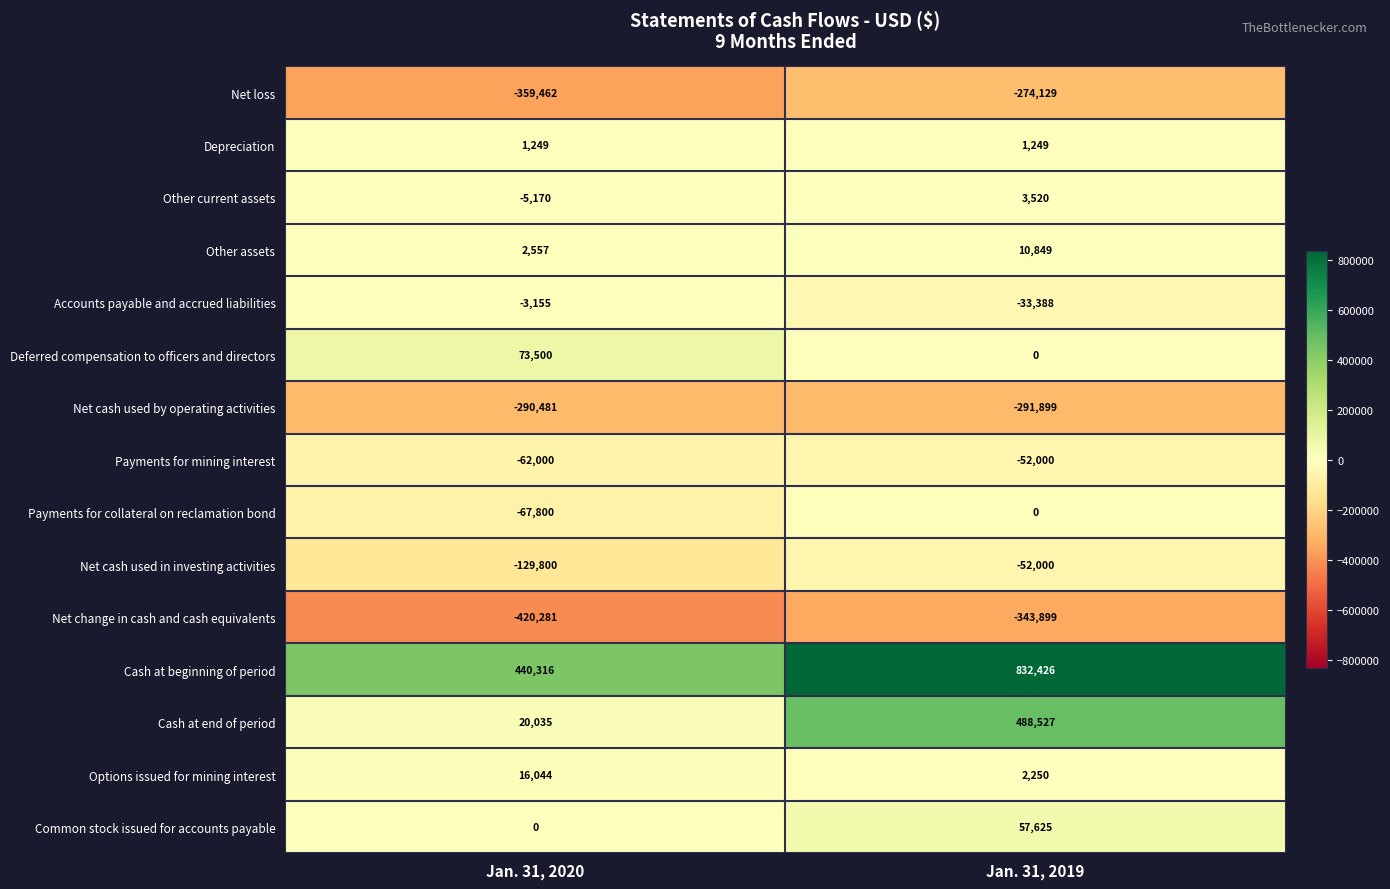

How many categories are shown in the chart?

2